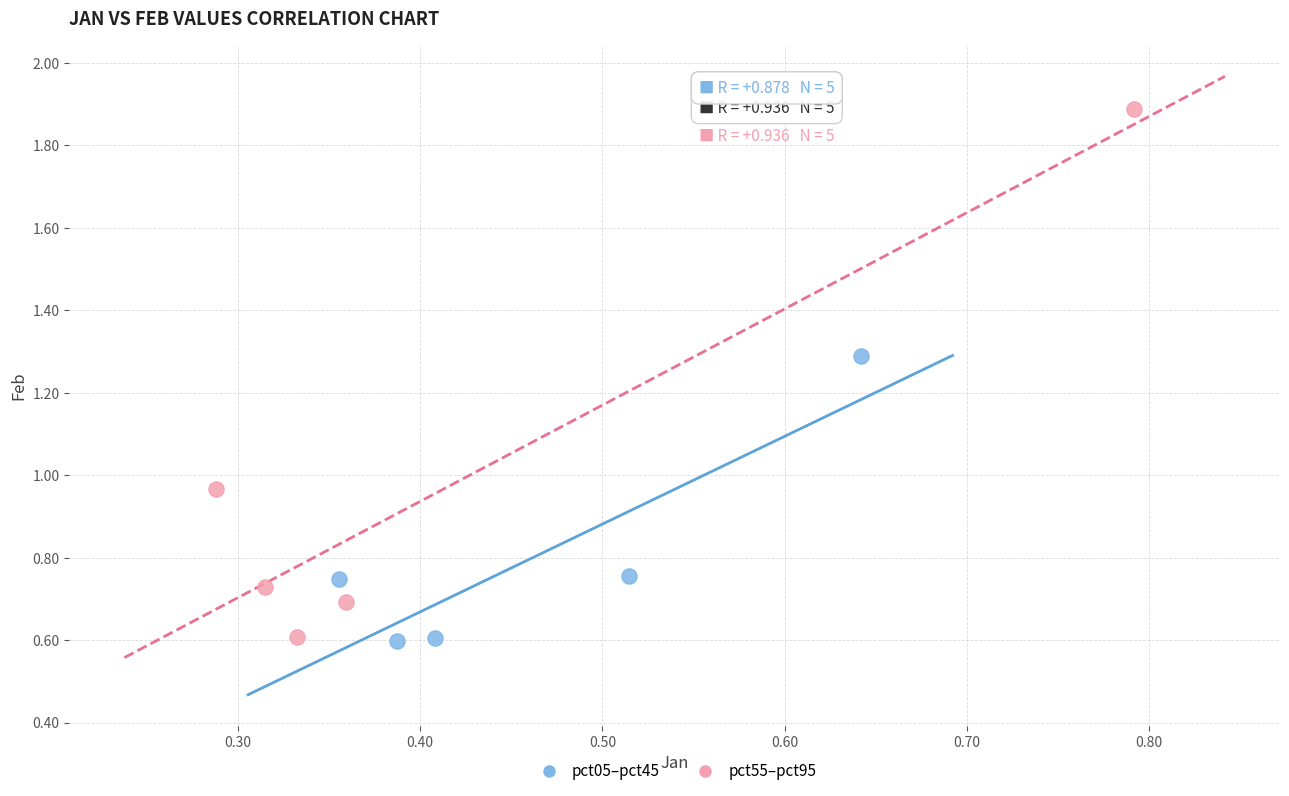

Which series contains the highest Y value?

pct55–pct95